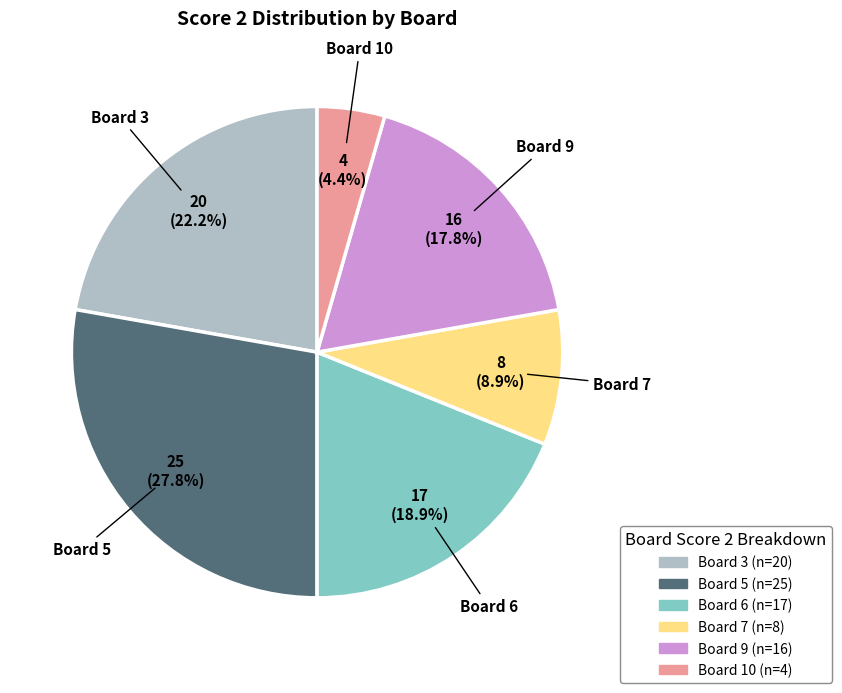

To the nearest percent, what portion does Board 9 represent?

18%